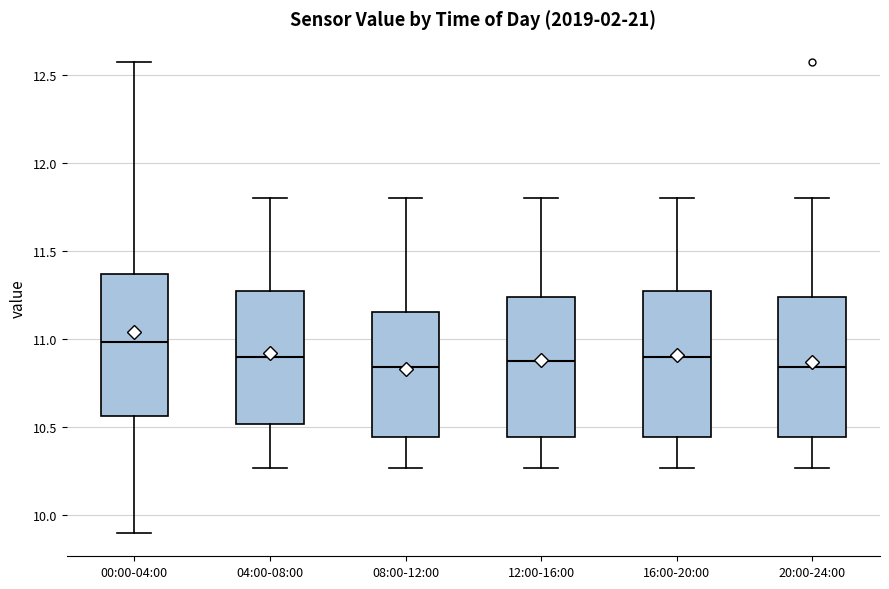

Where does the upper whisker of the box for 20:00-24:00 end on the y-axis? The values are not printed on the chart, so give them approximately, as read against the axis.

11.80